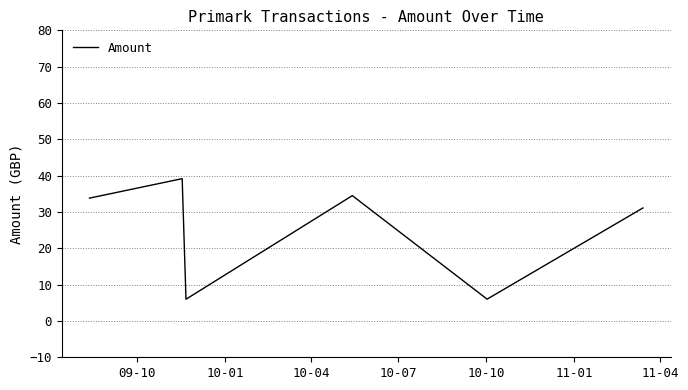

Reading left to right, transcribe all the data shown in this chart.

33.8	39.2	6.0	34.5	6.0	31.1